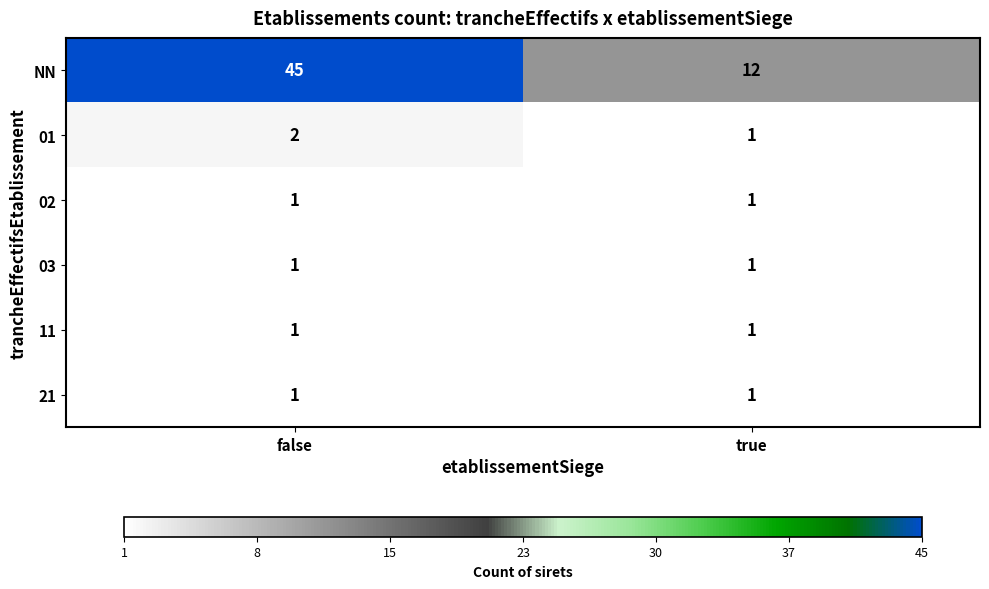

The value of 21 at false is 1. True or false?

True